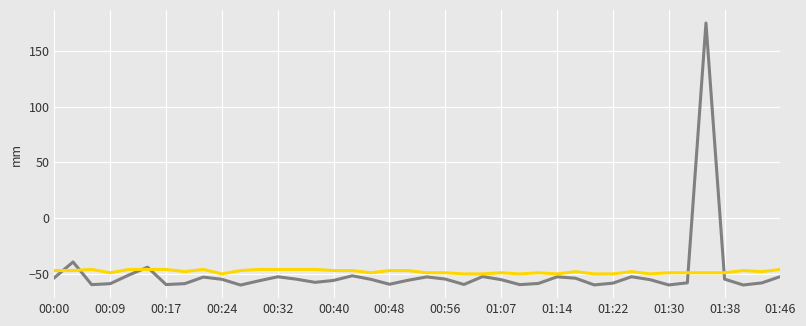

What is the minimum value shown in the chart?

-60.0